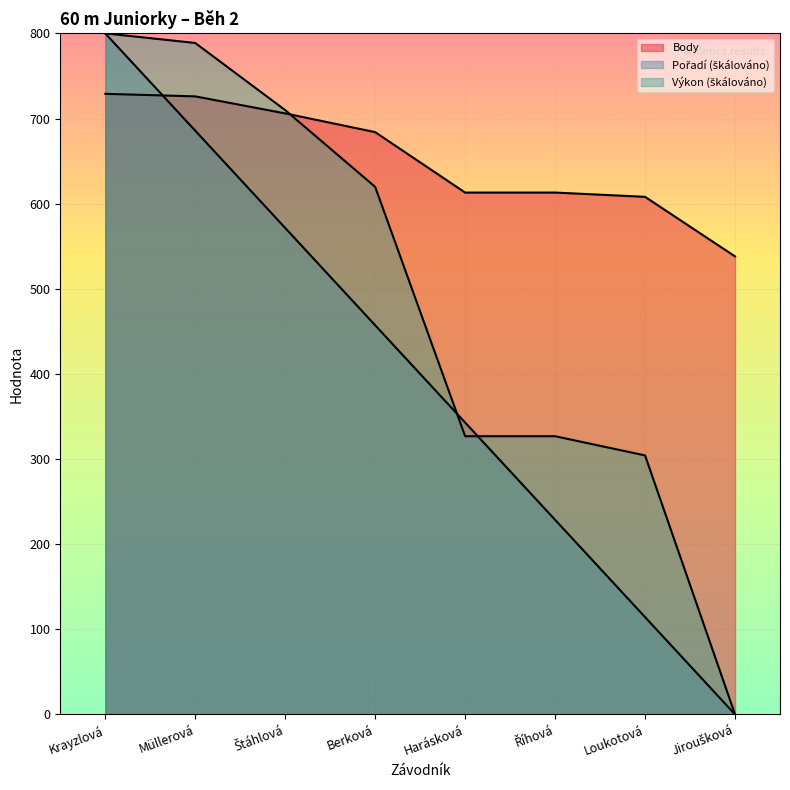

What position from the right is Štáhlová?

6